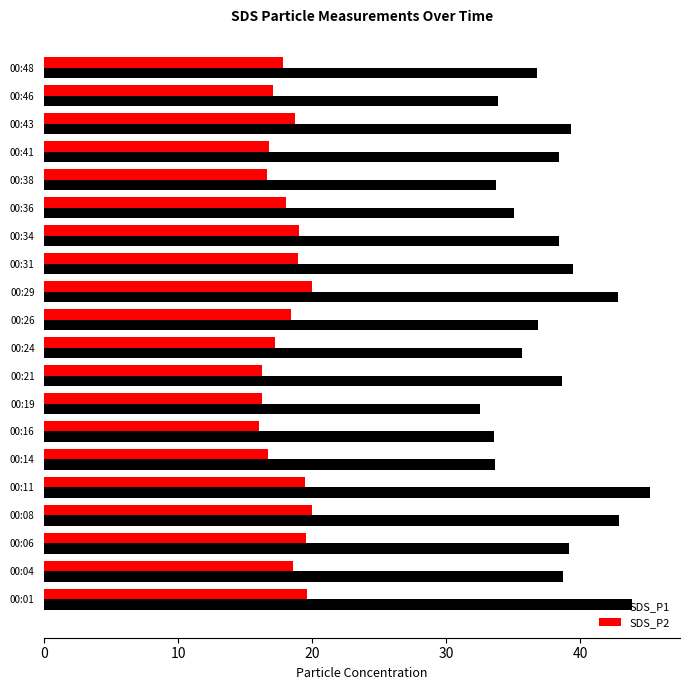

Is the value of SDS_P1 at 00:16 greater than the value of SDS_P2 at 00:36?

Yes